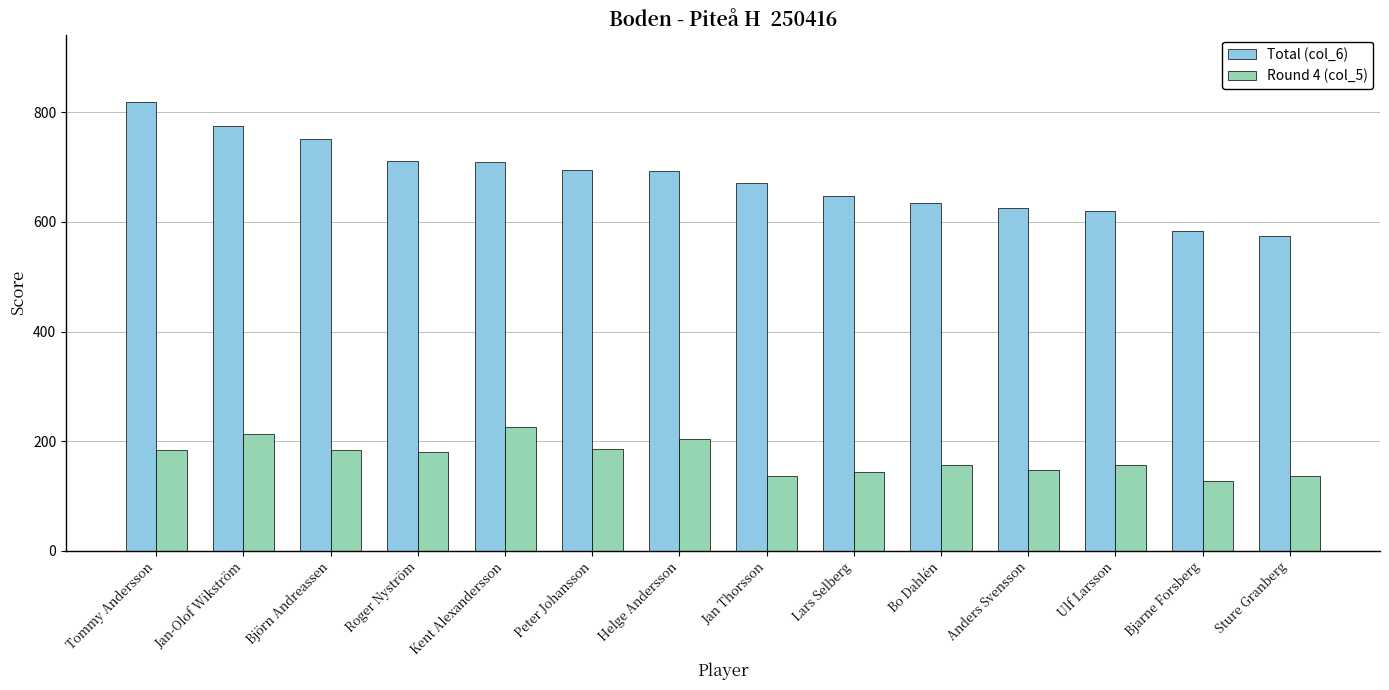

What is the average value of the Round 4 (col_5) series?

170